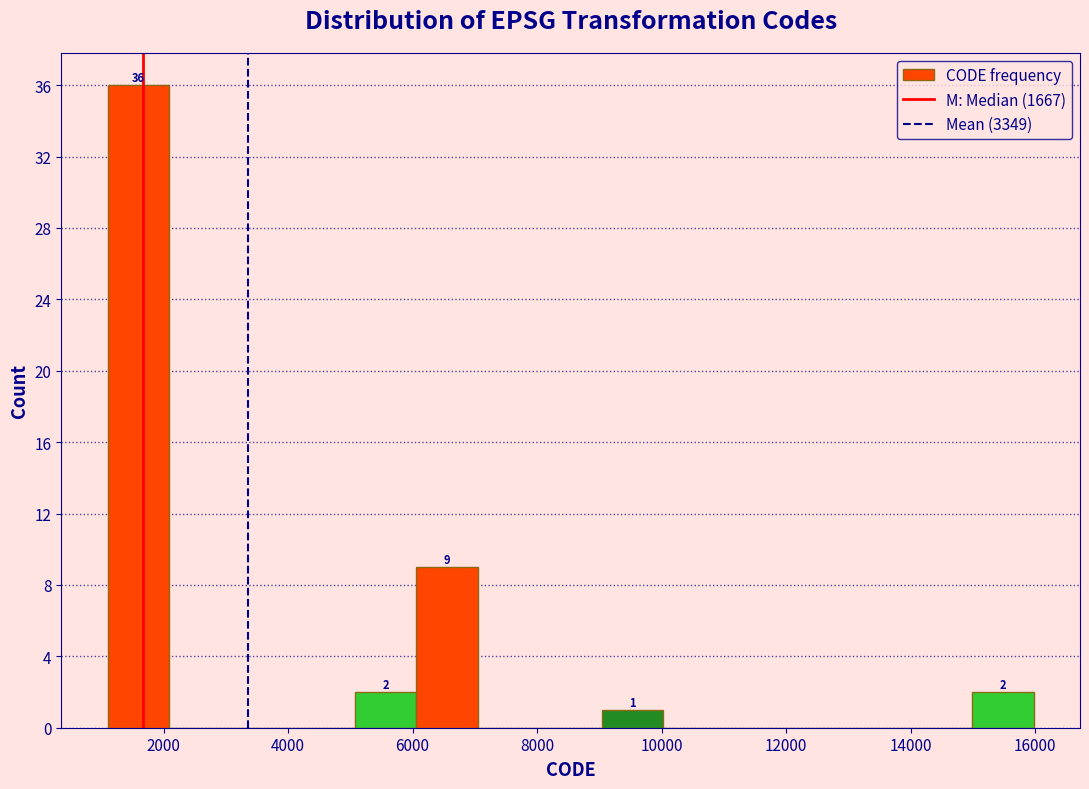

Over which range of the x-axis is the bar tallest?

1200 to 2000